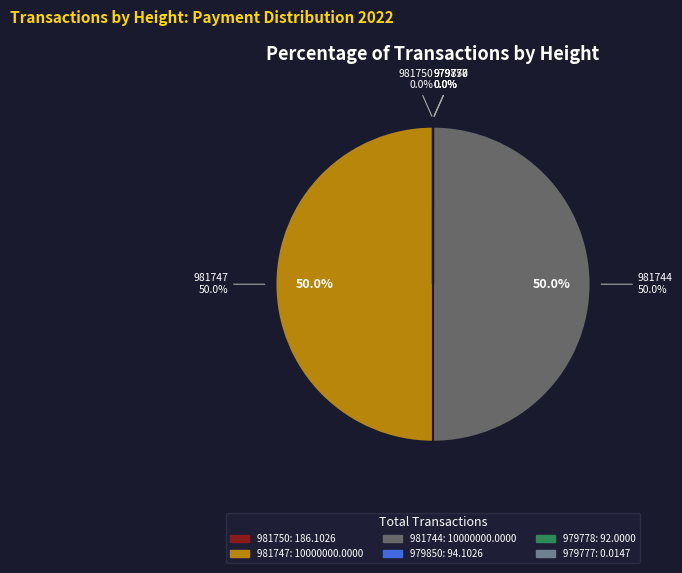

Rank the categories by value from lowest to highest.

979777, 979778, 979850, 981750, 981747, 981744